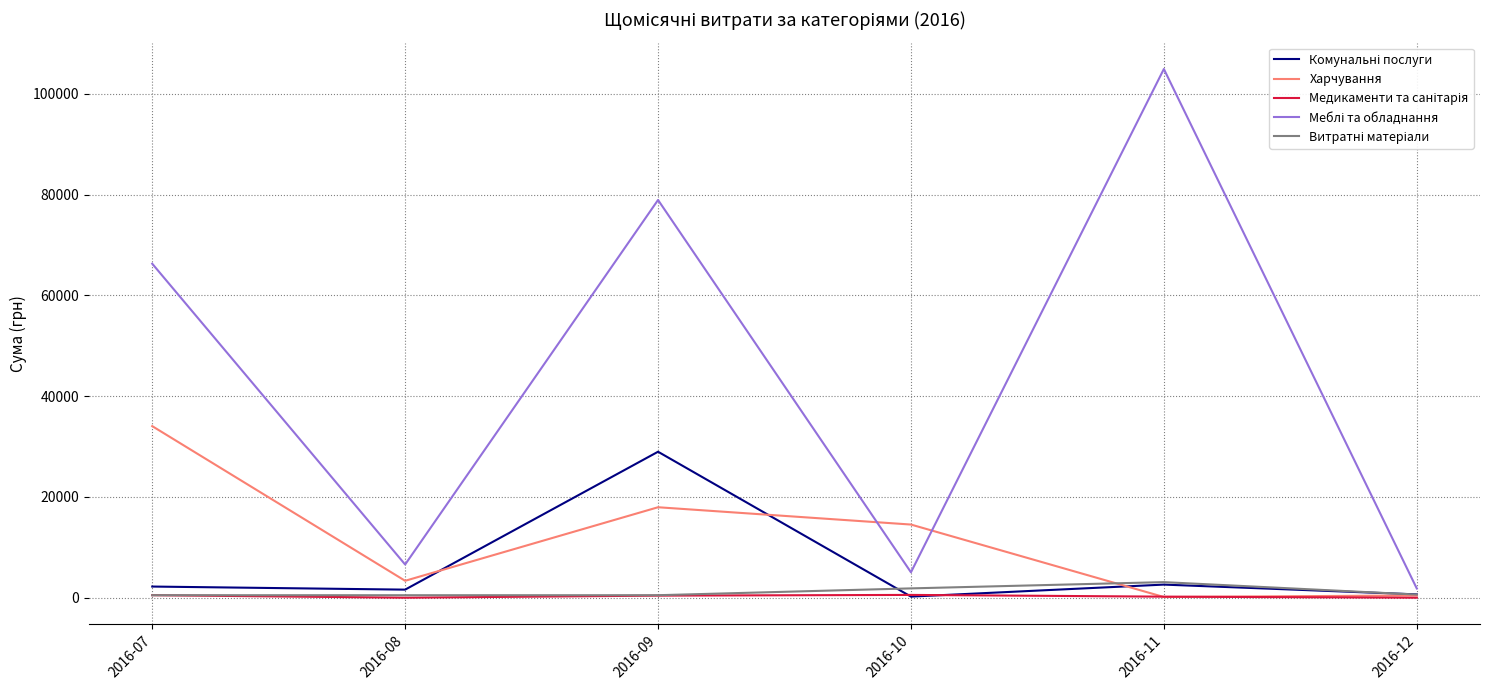

At which category is the sum across all series the highest?

2016-09